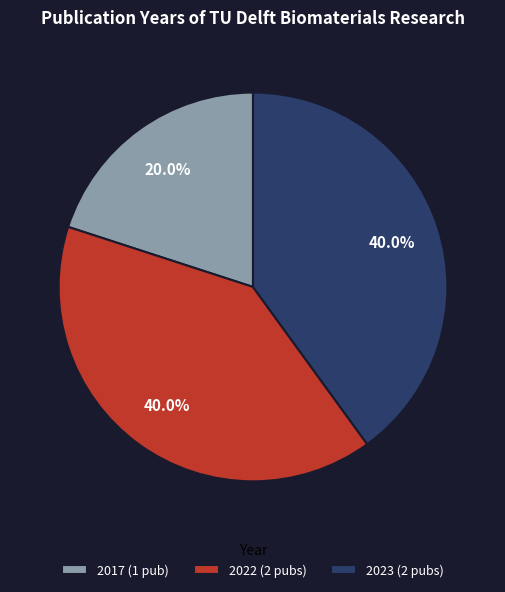

Is there a majority slice in this chart?

No